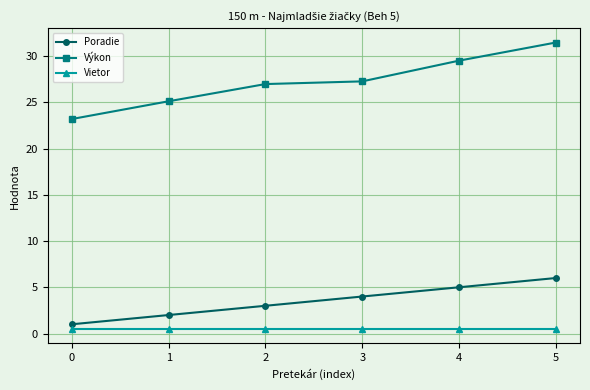

What is the value of the Výkon point at the 6th from the left?

31.5